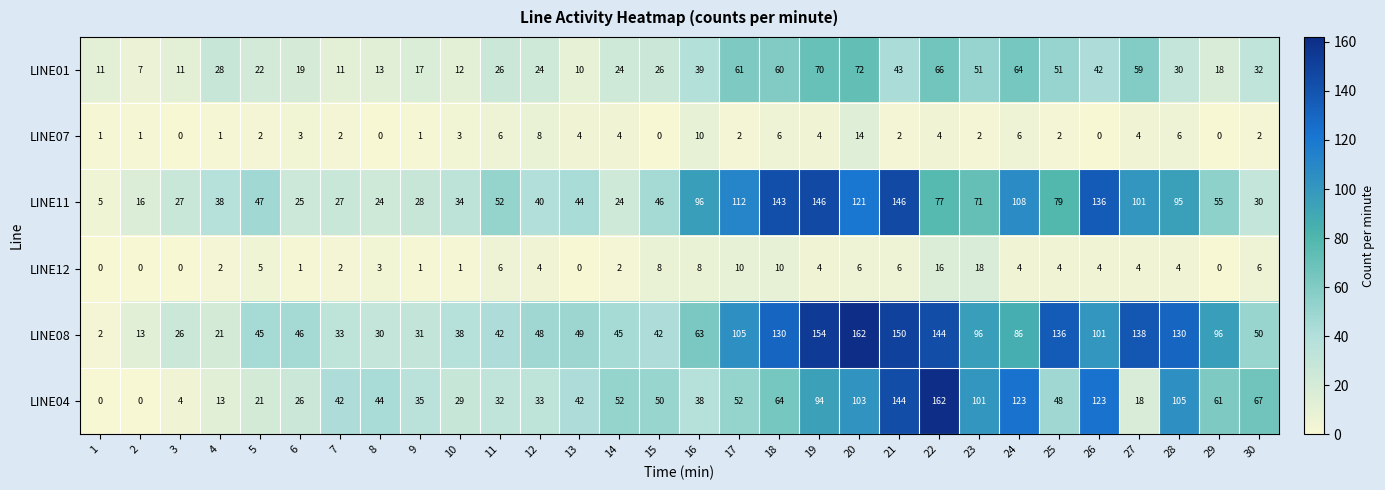

At which label is LINE08 closest to 82?

24